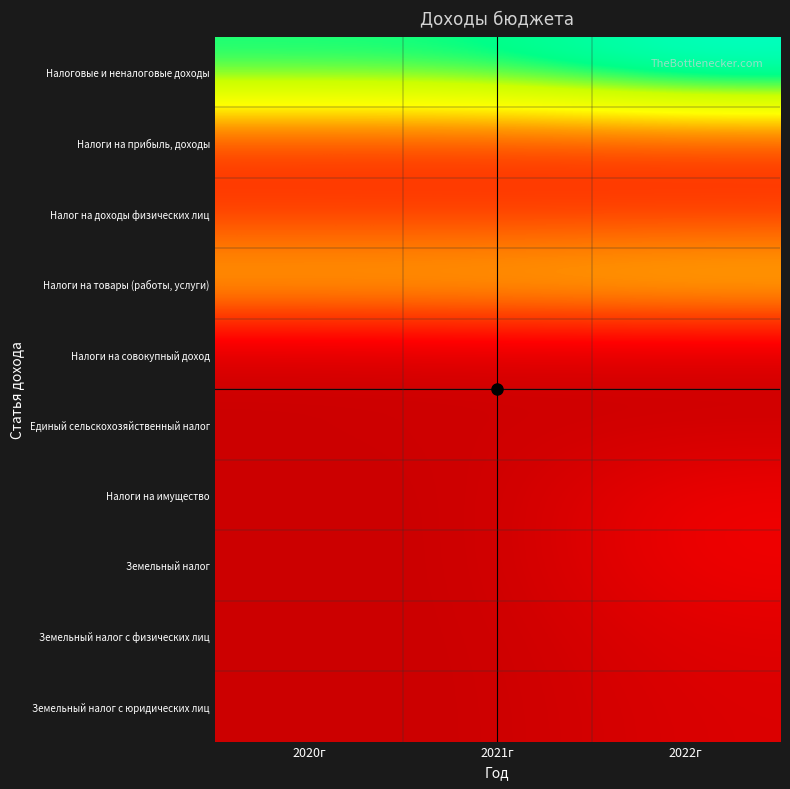

Reading right to left, extract all data points from this chart.

Налоговые и неналоговые доходы: 2022г=438204.6	2021г=381283.3	2020г=375900.0
Налоги на прибыль, доходы: 2022г=110000.0	2021г=110000.0	2020г=111000.0
Налог на доходы физических лиц: 2022г=110000.0	2021г=110000.0	2020г=111000.0
Налоги на товары (работы, услуги): 2022г=237704.6	2021г=226783.3	2020г=224600.0
Налоги на совокупный доход: 2022г=4500.0	2021г=4500.0	2020г=1300.0
Единый сельскохозяйственный налог: 2022г=4500.0	2021г=4500.0	2020г=1300.0
Налоги на имущество: 2022г=46000.0	2021г=0.0	2020г=0.0
Земельный налог: 2022г=46000.0	2021г=0.0	2020г=0.0
Земельный налог с физических лиц: 2022г=26000.0	2021г=0.0	2020г=0.0
Земельный налог с юридических лиц: 2022г=20000.0	2021г=0.0	2020г=0.0